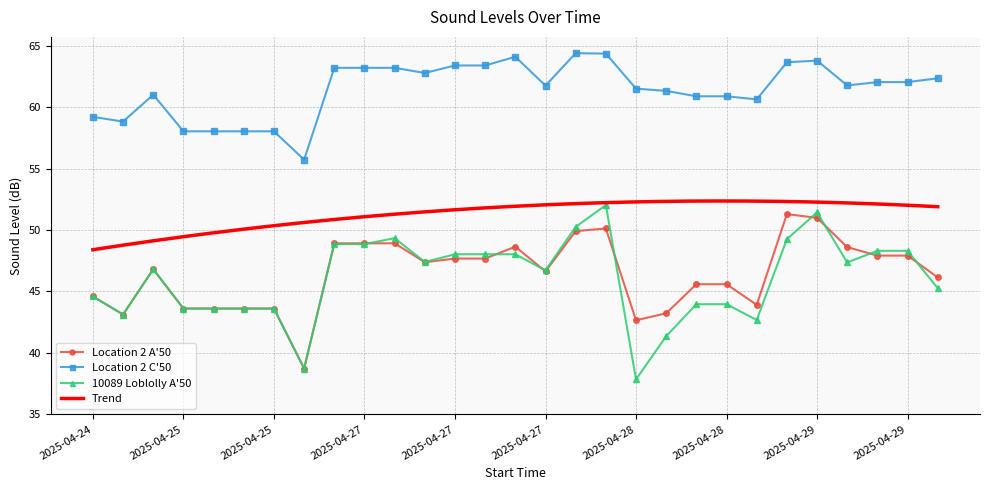

How many data points in 10089 Loblolly A'50 are above 46?

16